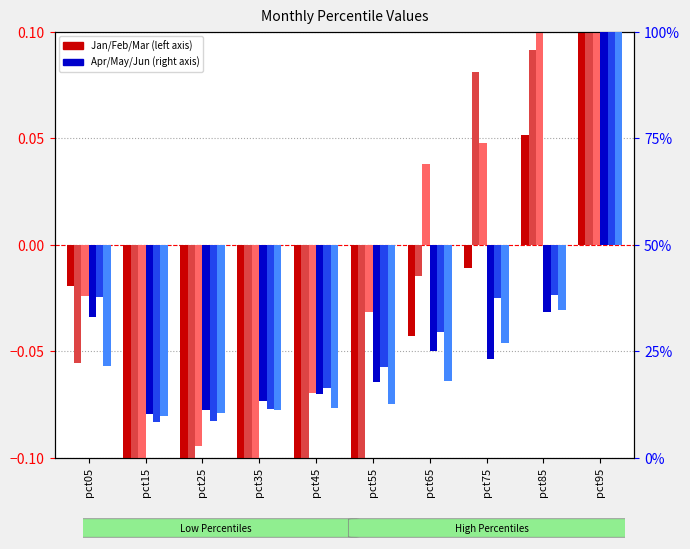

Reading left to right, list all the values displayed in this chart.

Jan: -0.0	-0.2	-0.2	-0.2	-0.1	-0.1	-0.0	-0.0	0.1	0.8
Feb: -0.1	-0.2	-0.2	-0.2	-0.2	-0.1	-0.0	0.1	0.1	0.7
Mar: -0.0	-0.1	-0.1	-0.1	-0.1	-0.0	0.0	0.0	0.1	0.2
Apr: -17.0	-39.9	-38.9	-36.6	-35.1	-32.2	-25.0	-26.9	-15.8	50.0
May: -12.3	-41.7	-41.3	-38.7	-33.7	-28.7	-20.5	-12.5	-11.8	50.0
Jun: -28.5	-40.2	-39.6	-38.9	-38.3	-37.3	-32.1	-23.0	-15.3	50.0